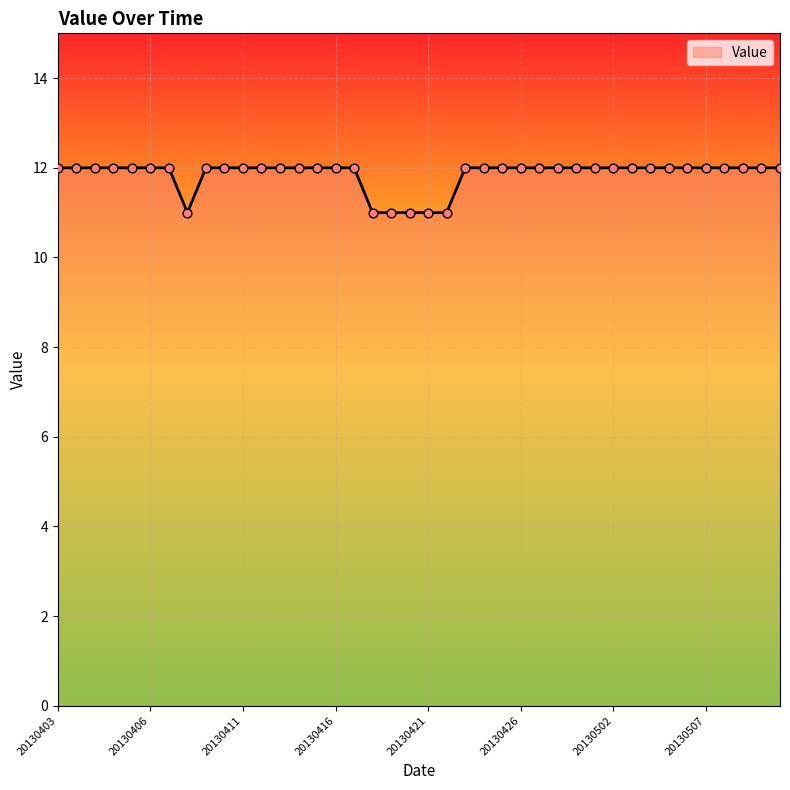

What is the greatest value displayed?

12